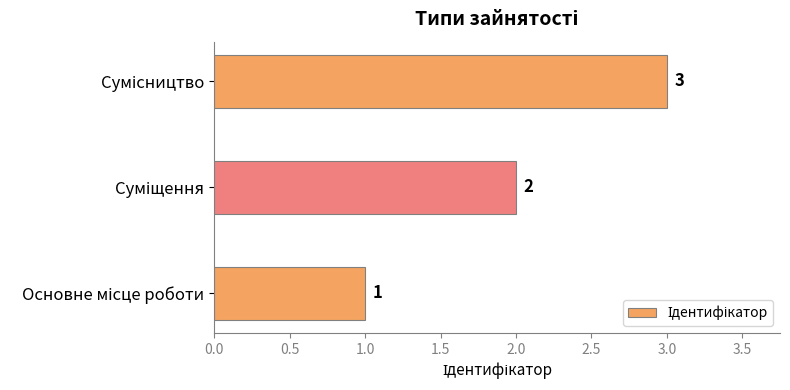

Count the values in the range 1 to 3.

3